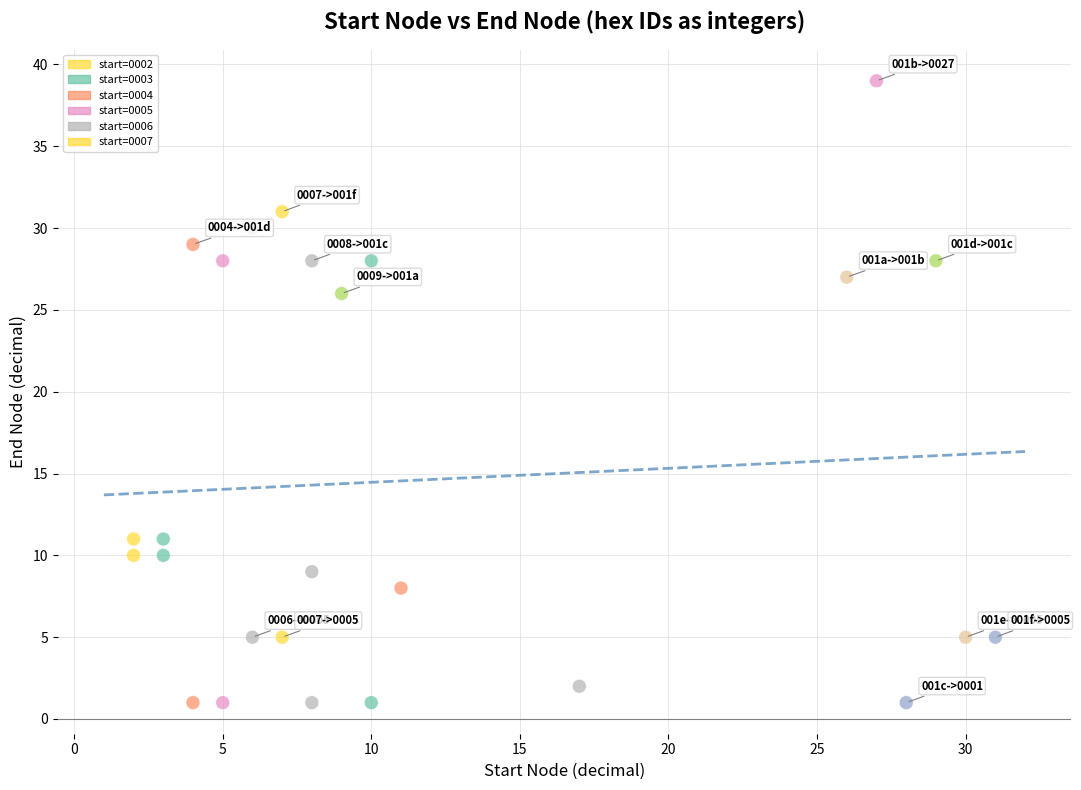

What Y value in the scatter plot is closest to 20?

26